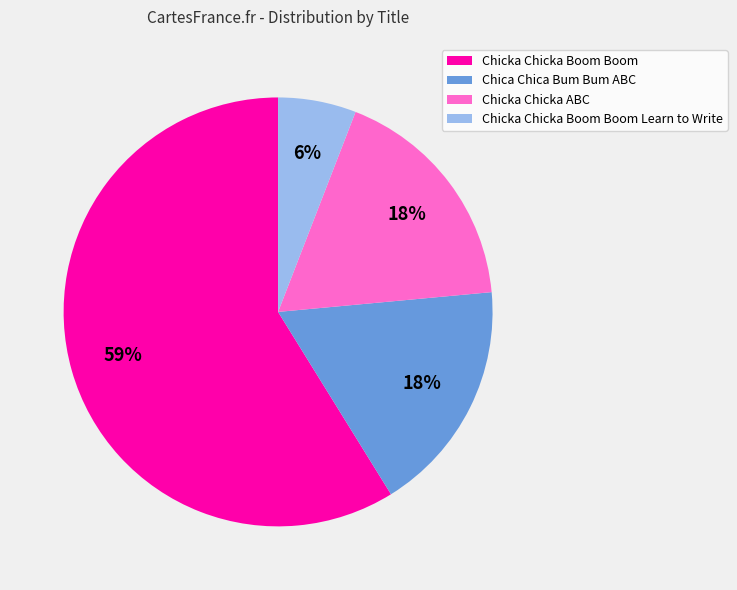

Is it true that Chicka Chicka Boom Boom Learn to Write is 1% of the pie?

False